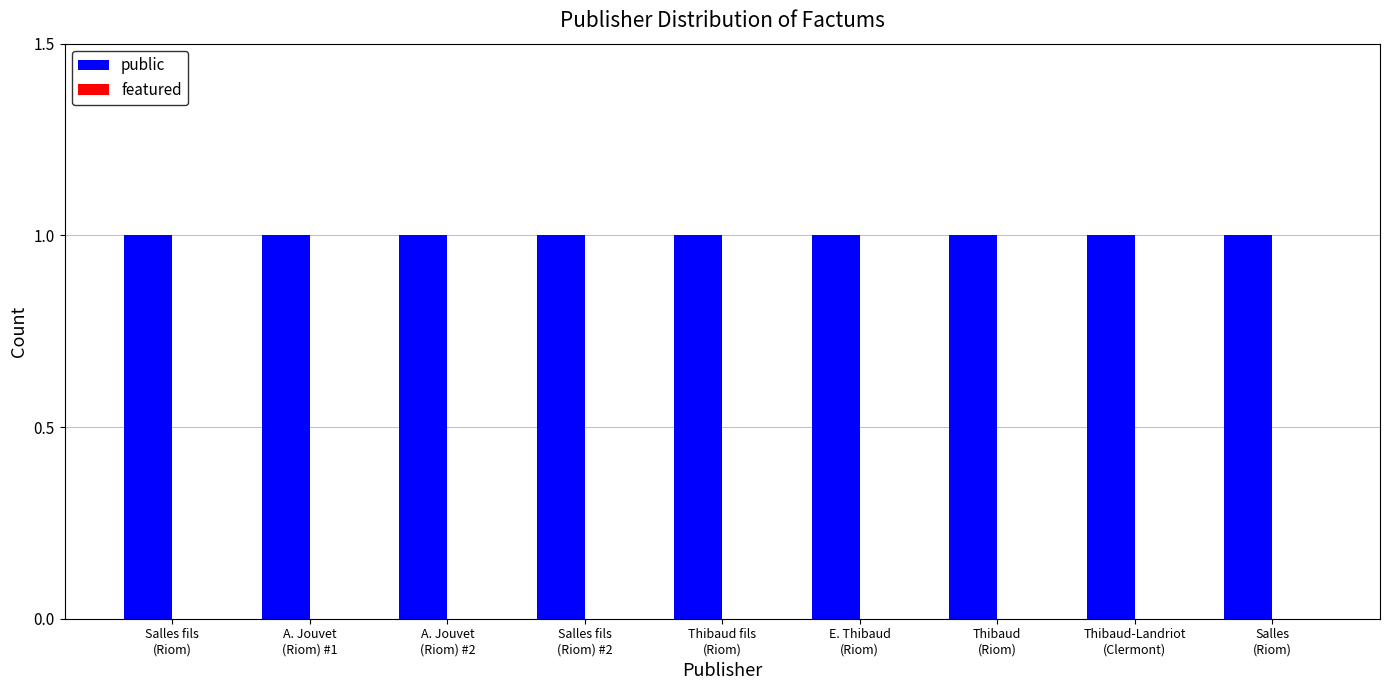

List the series in order of their peak value, highest first.

public, featured